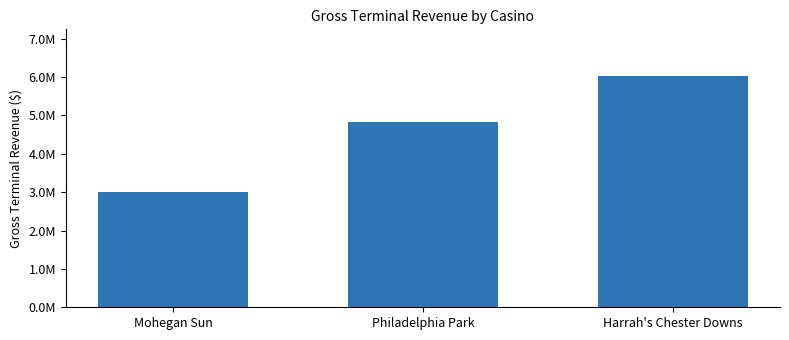

The chart shows a value of 4816300.6 at Philadelphia Park. True or false?

True